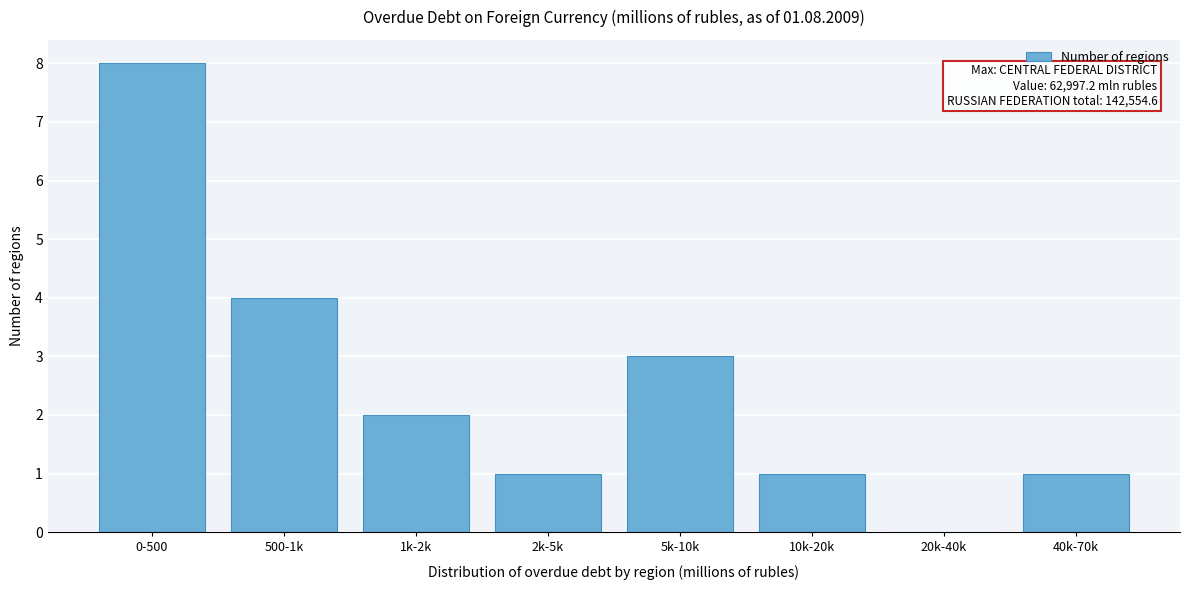

Reading left to right, extract all data points from this chart.

0-500=8	500-1k=4	1k-2k=2	2k-5k=1	5k-10k=3	10k-20k=1	20k-40k=0	40k-70k=1